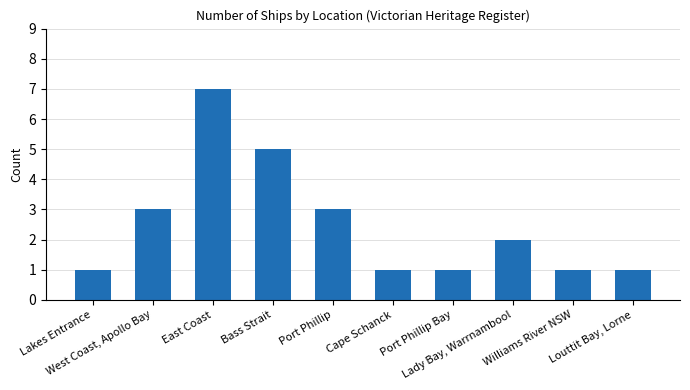

What is the value of the 6th bar from the left?

1